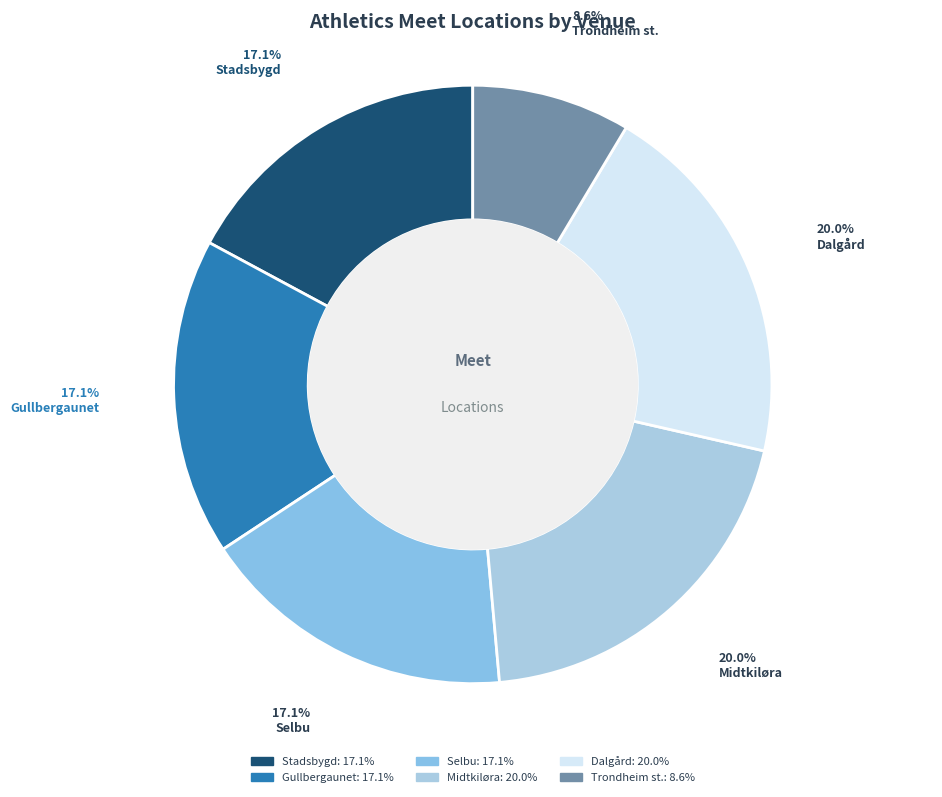

Which category has the biggest portion of the pie?

Midtkiløra